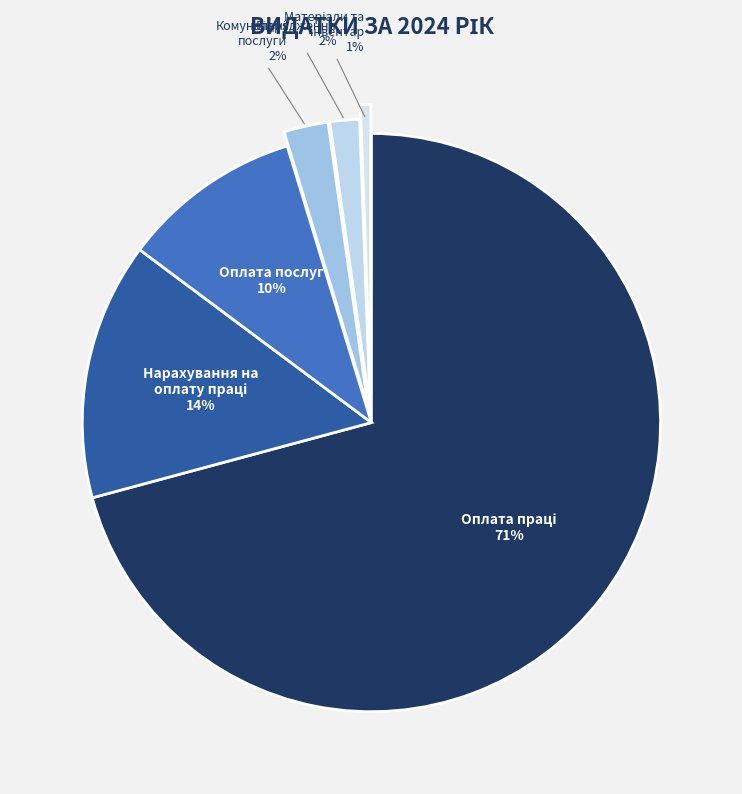

Is there a majority slice in this chart?

Yes